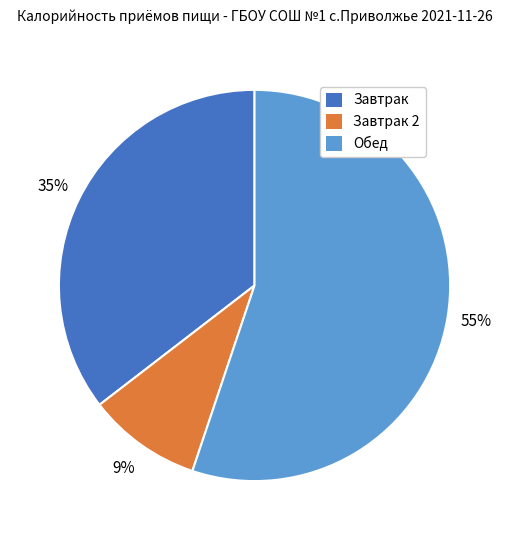

To the nearest percent, what is the average slice percentage?

33%